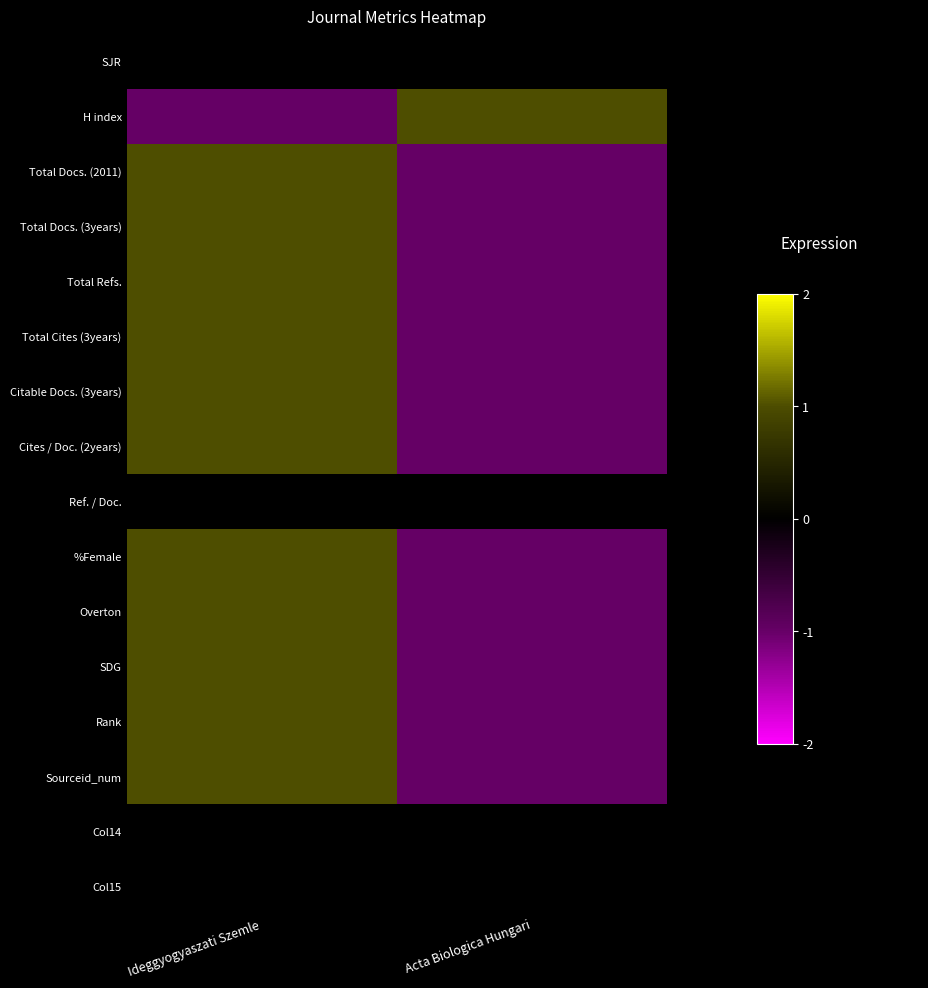

Which series has the largest total across all categories?

SJR